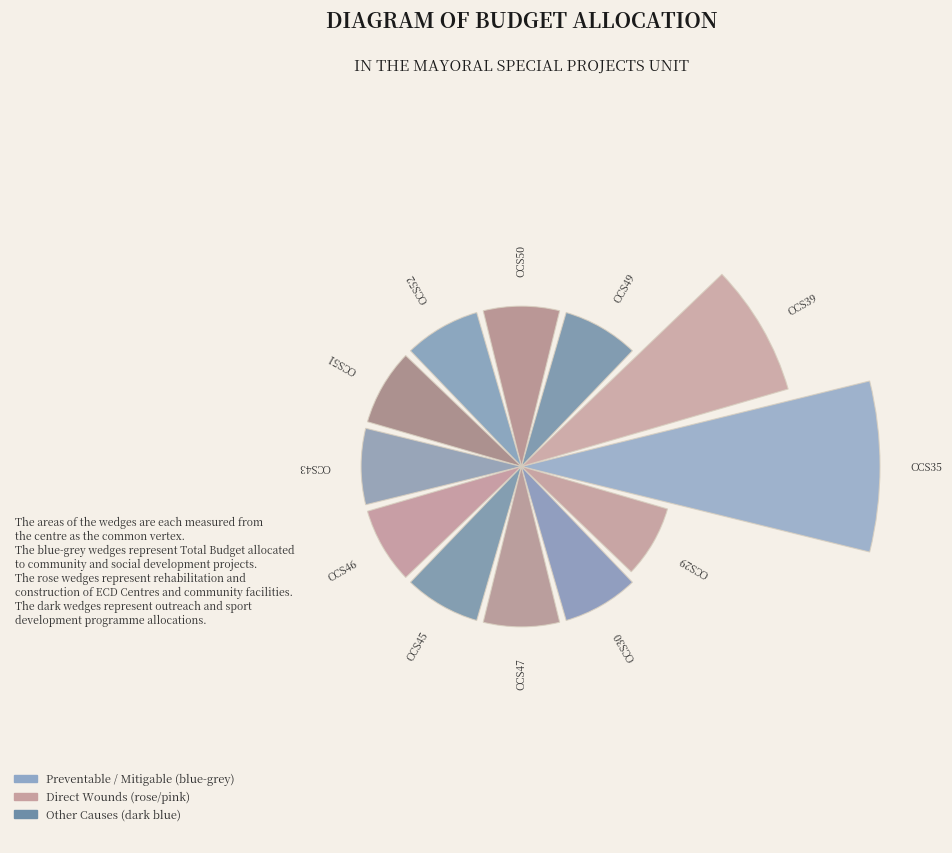

Count the number of slices in the pie.

12